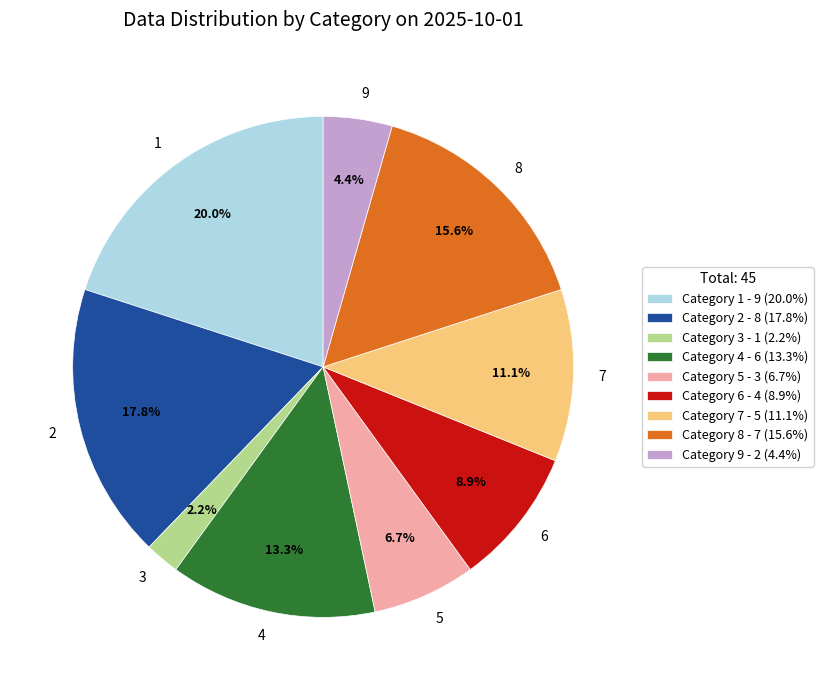

Does any single category account for the majority?

No